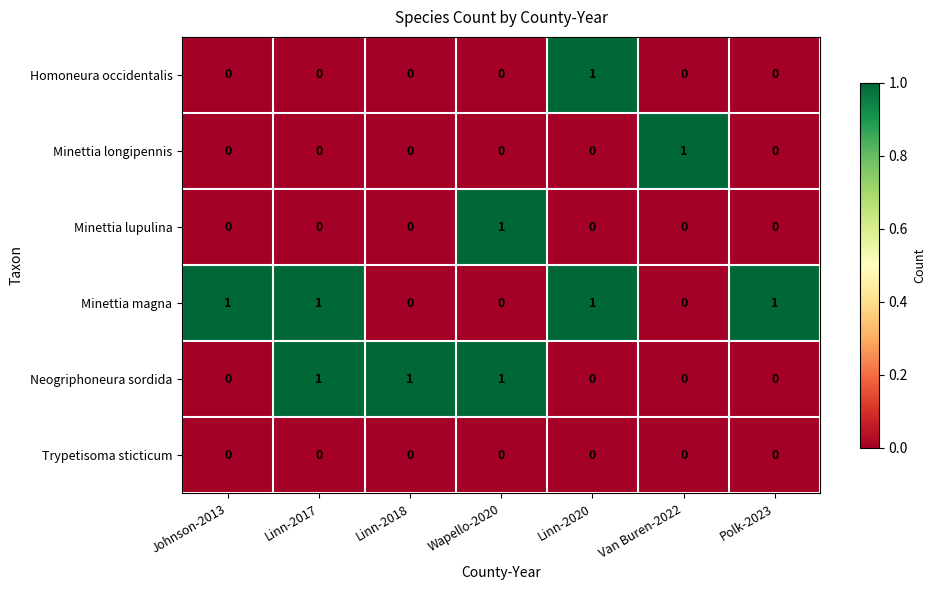

The Trypetisoma sticticum series shows 0 at Linn-2018. True or false?

True